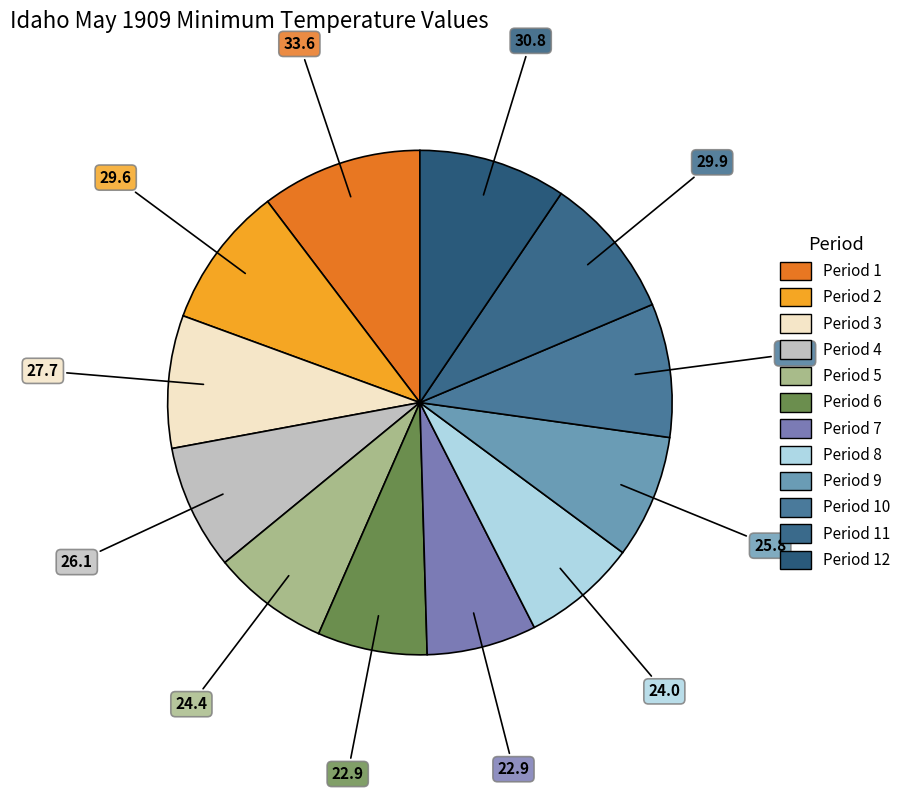

What is the smallest slice in the pie chart?

Period 6